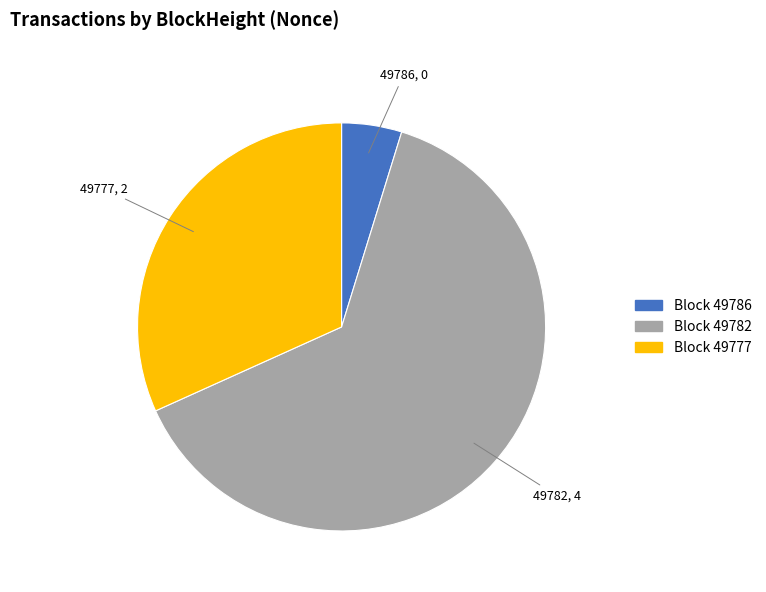

Which slice represents more than half of the pie?

49782